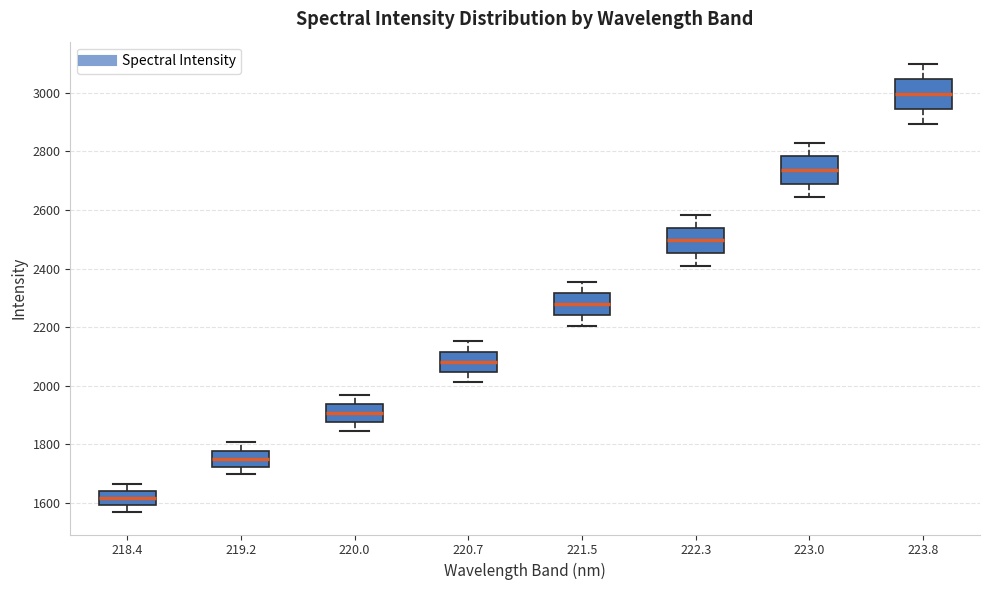

Reading left to right, transcribe this box plot: for each box, give where its median line is, the range the box spans, and where its two whiskers end, as read against the y-axis. The values are not printed on the chart, so give them approximately, as read against the axis.

218.4: median 1620, box 1600 to 1640, whiskers 1560 to 1660
219.2: median 1760, box 1720 to 1780, whiskers 1700 to 1800
220.0: median 1900, box 1880 to 1940, whiskers 1840 to 1960
220.7: median 2080, box 2040 to 2120, whiskers 2020 to 2160
221.5: median 2280, box 2240 to 2320, whiskers 2200 to 2360
222.3: median 2500, box 2460 to 2540, whiskers 2420 to 2580
223.0: median 2740, box 2680 to 2780, whiskers 2640 to 2820
223.8: median 3000, box 2940 to 3040, whiskers 2900 to 3100